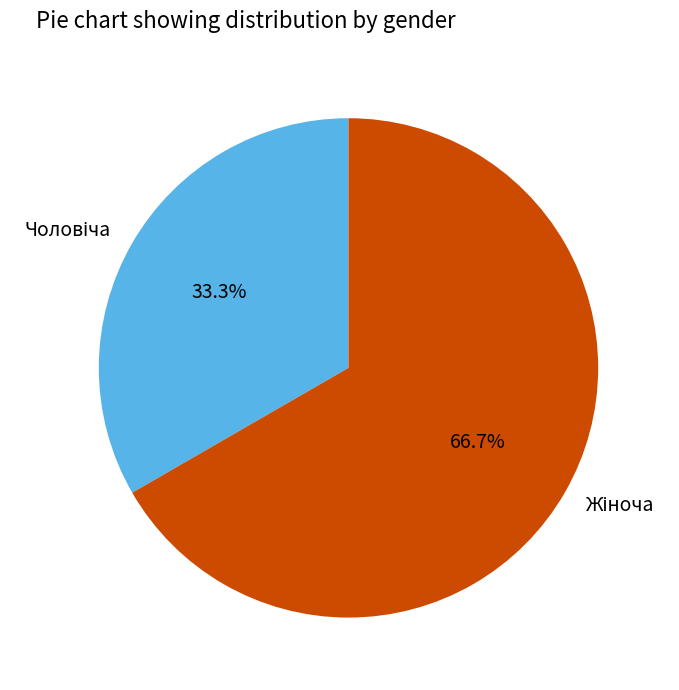

Is there a majority slice in this chart?

Yes